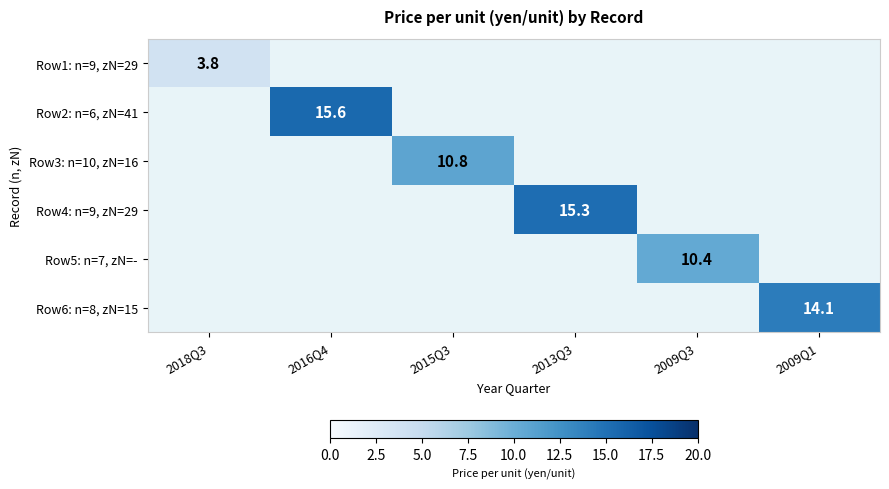

The value of Row6: n=8, zN=15 at 2009Q1 is 14.1. True or false?

True